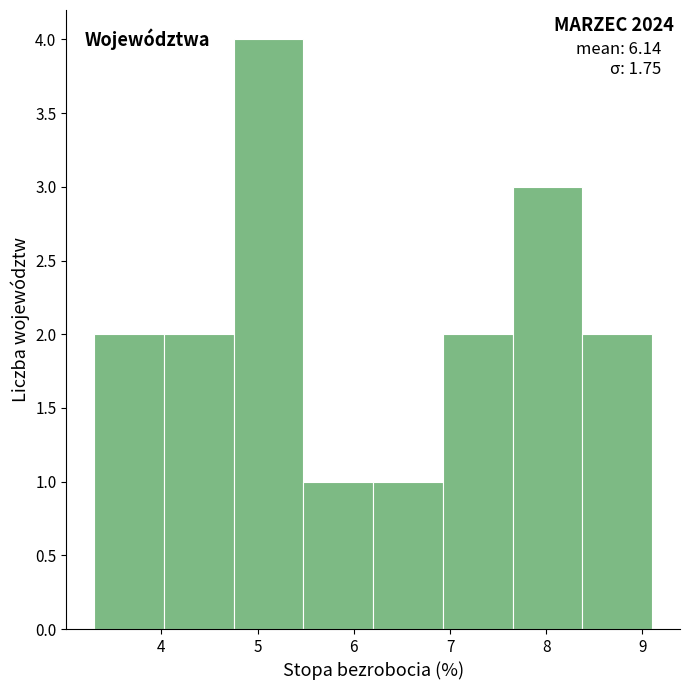

Over which range of the x-axis is the bar tallest?

4.8 to 5.5